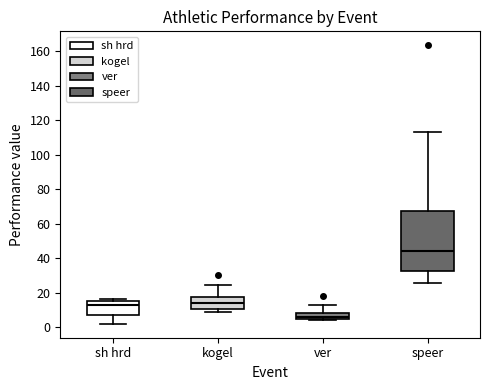

Which box has the lowest median line?

ver